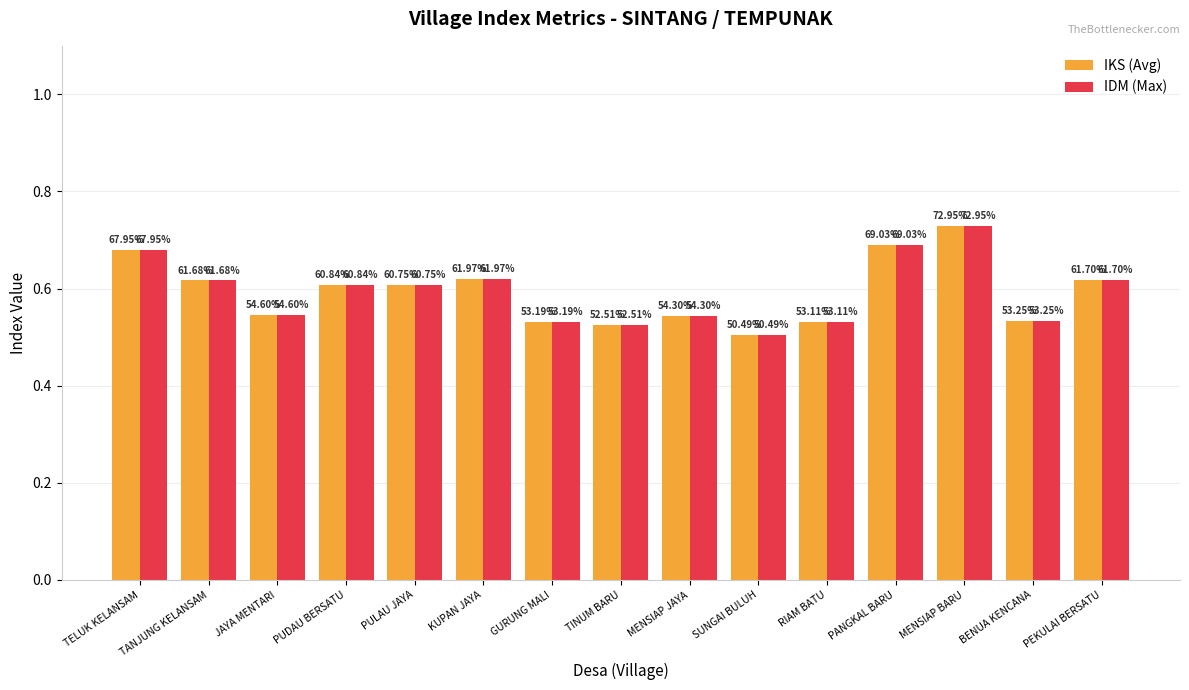

How many groups of bars are there?

15